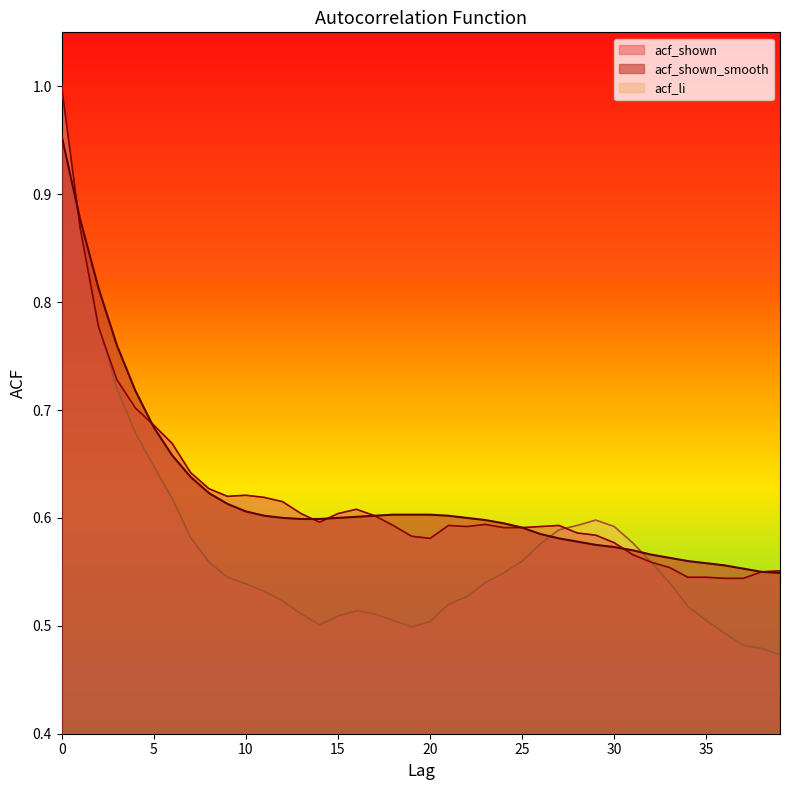

How many lines are shown in the chart?

3